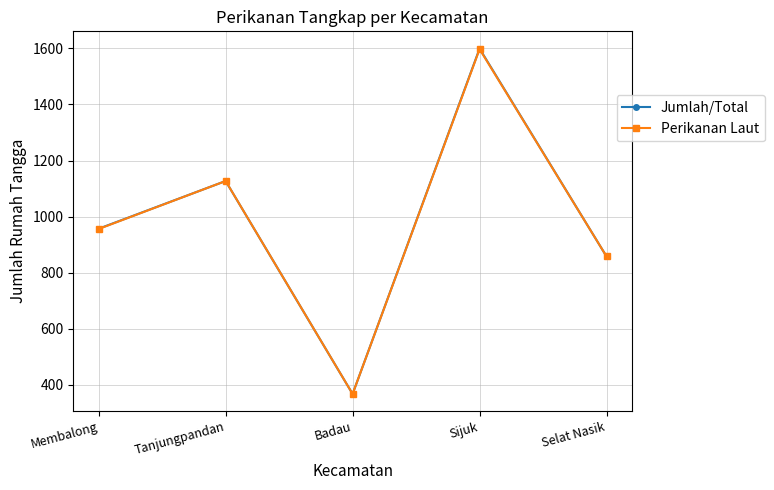

List the labels in order of Jumlah/Total value, largest first.

Sijuk, Tanjungpandan, Membalong, Selat Nasik, Badau